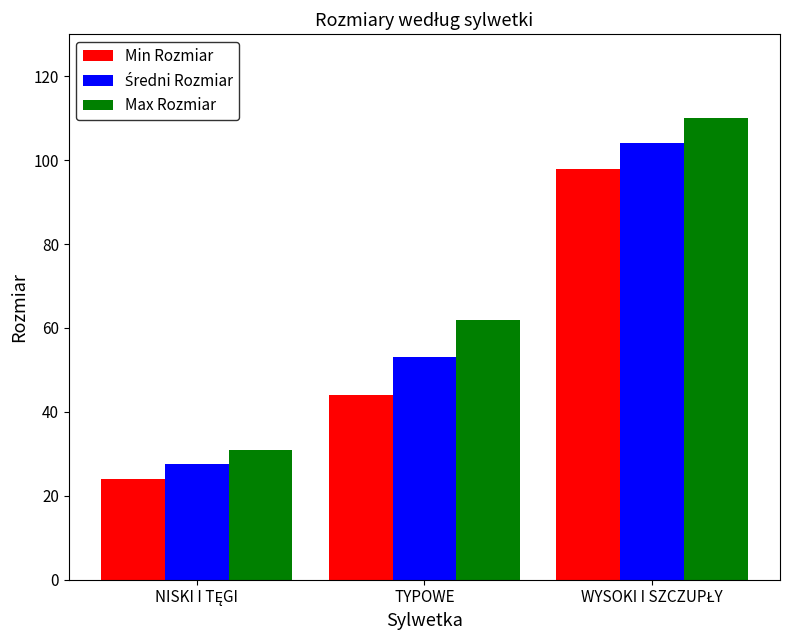

How many values in the Min Rozmiar series are below 44?

1